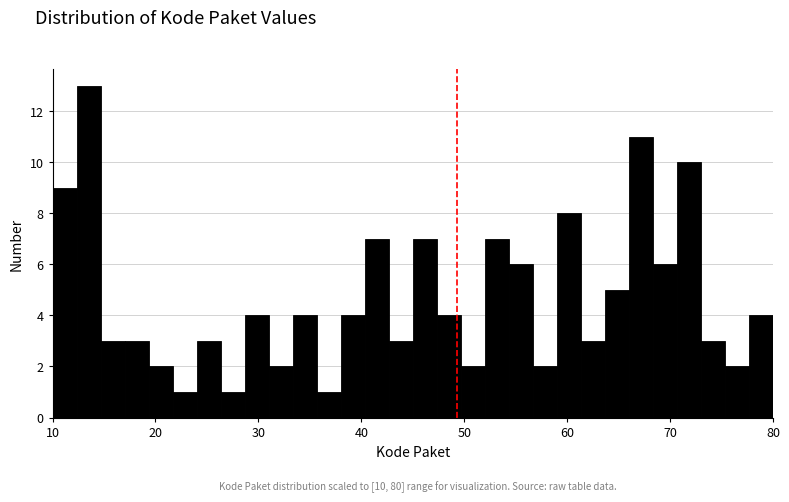

Around what value on the x-axis is the tallest bar? Give the approximate position of its centre, as read against the axis.

14